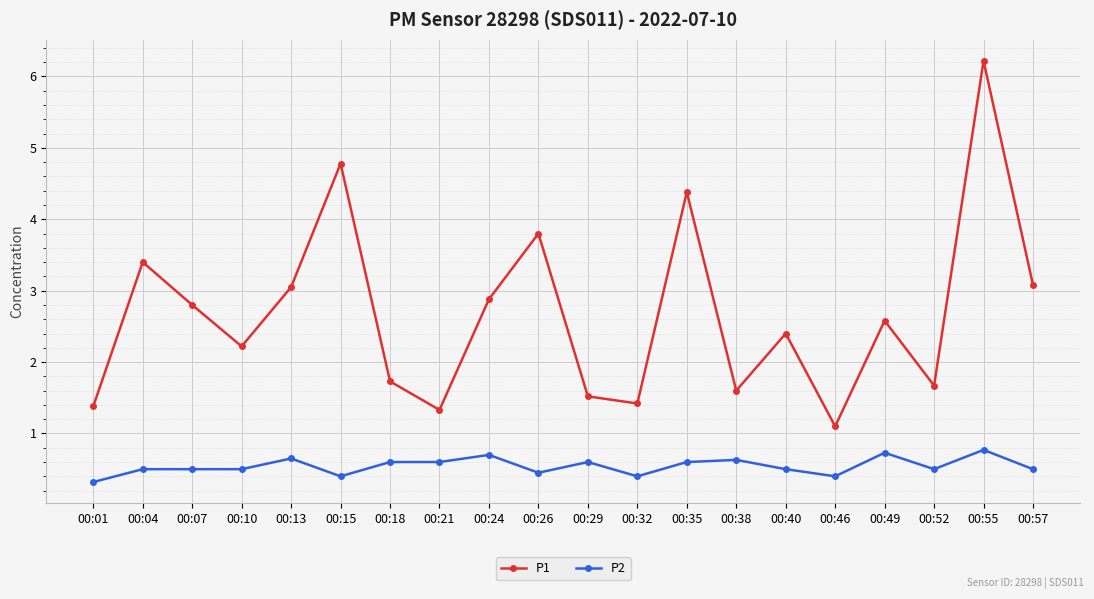

Which category has the highest value across all series?

00:55